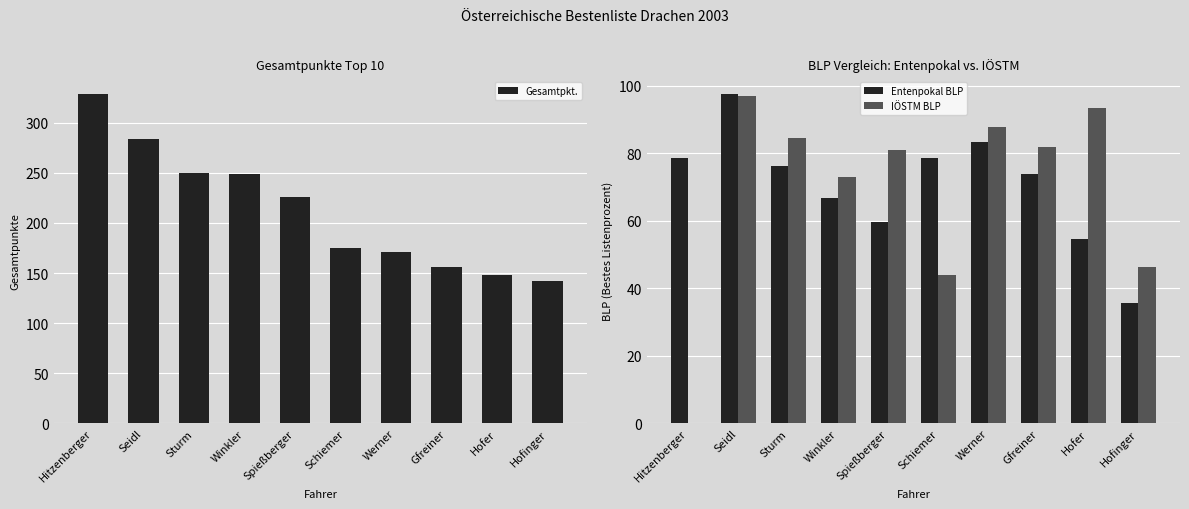

Is it true that Entenpokal BLP equals 50.7 at Seidl?

False